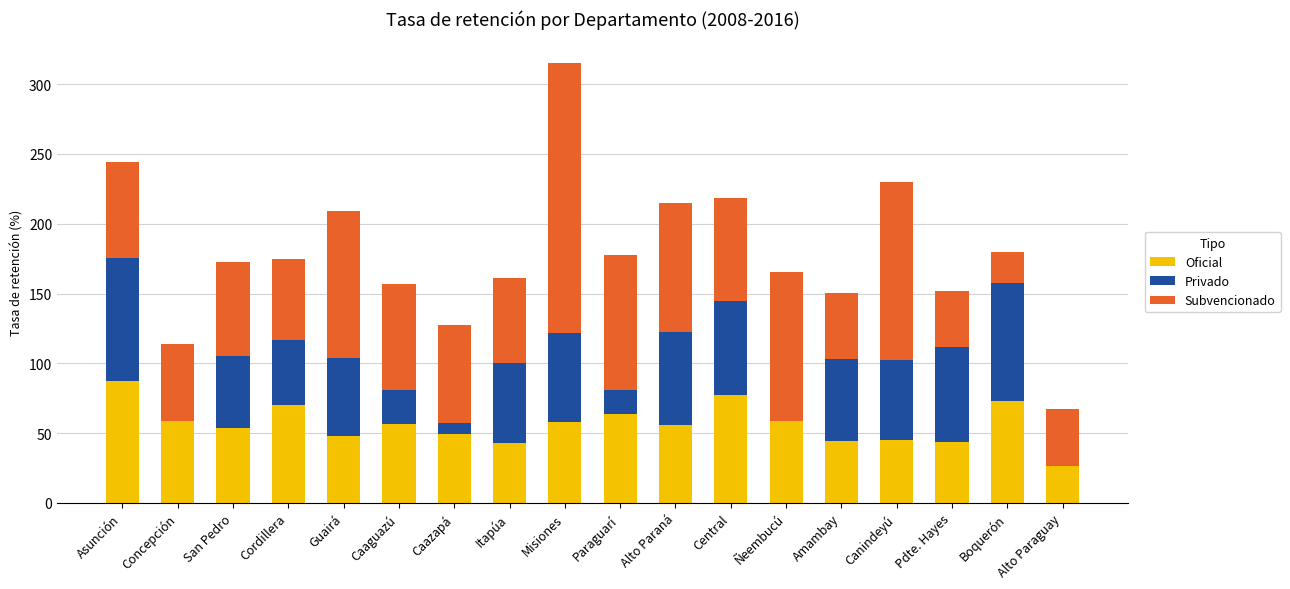

The Oficial series shows 87.3 at Asunción. True or false?

True